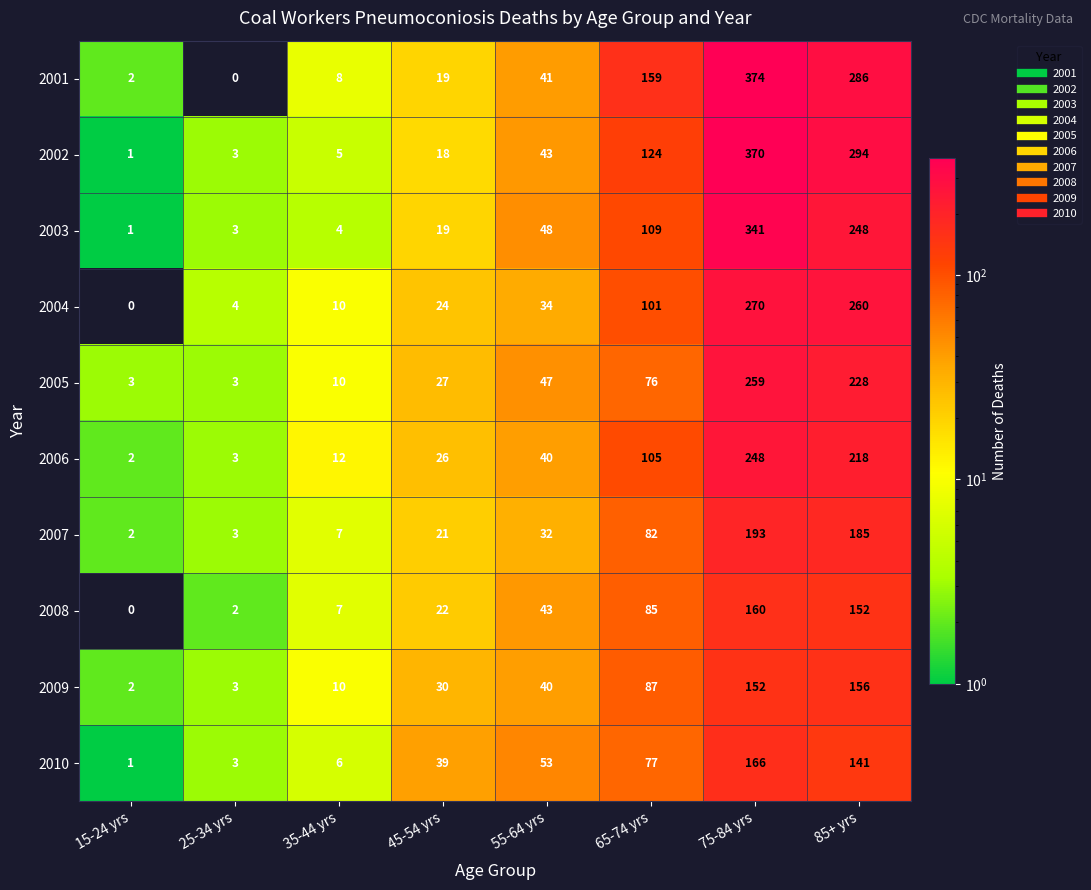

Is it true that 2003 equals 70 at 55-64 yrs?

False